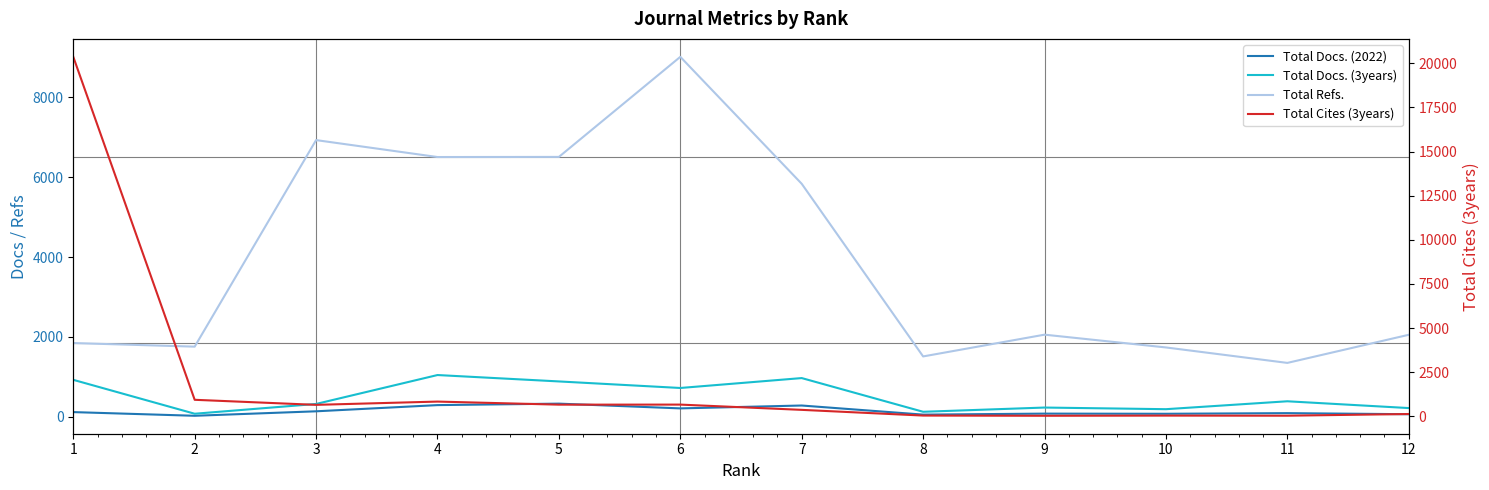

What is the value of the Total Refs. point at the 1st from the left?

1847